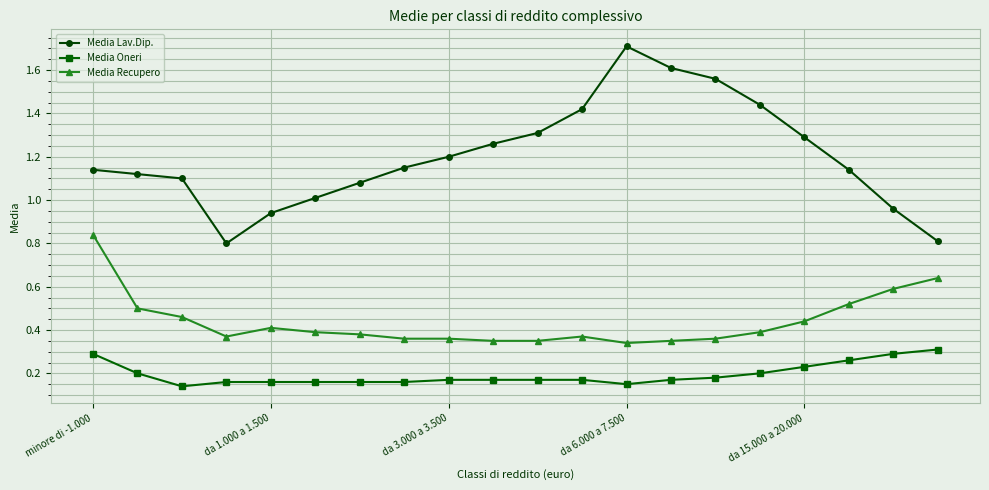

True or false: Media Lav.Dip. and Media Recupero cross at least once.

False